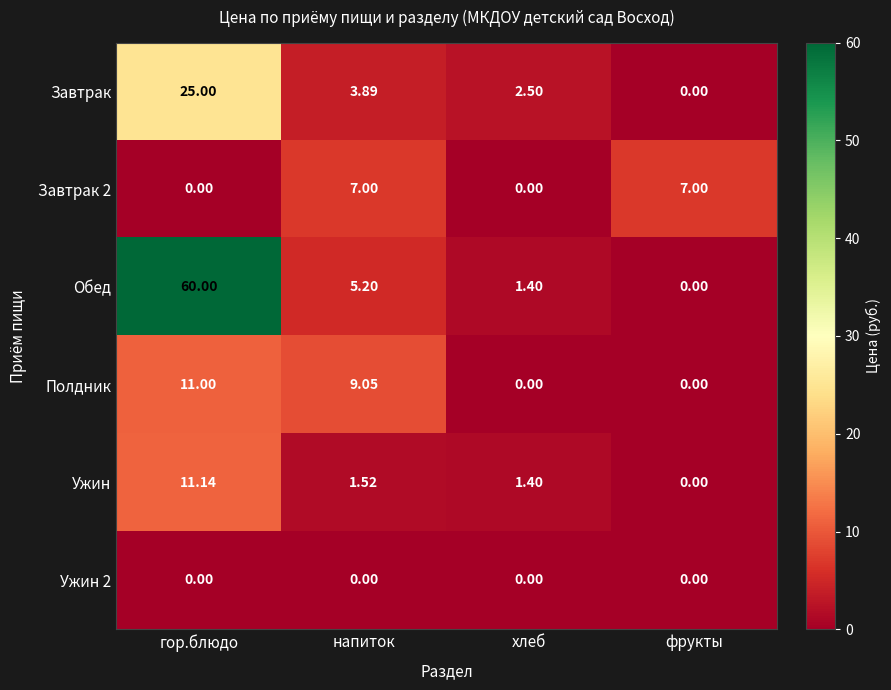

How many categories are shown in the chart?

4